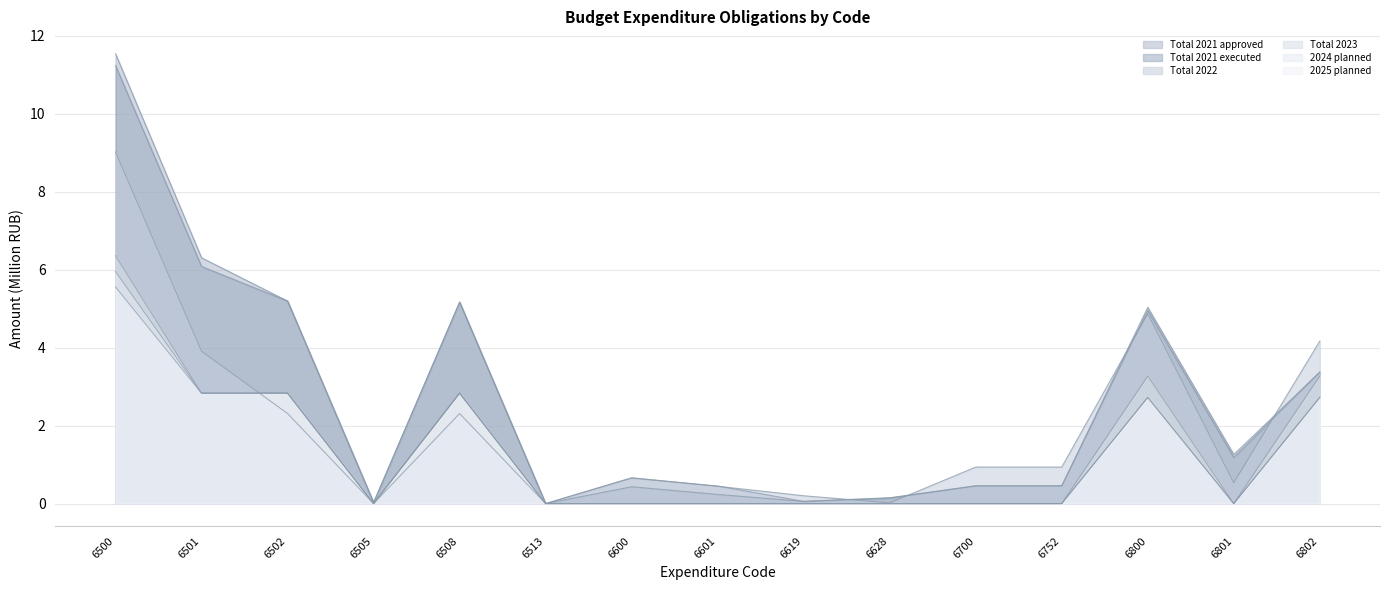

What is the value of the Total 2023 point at the 1st from the left?

6.4